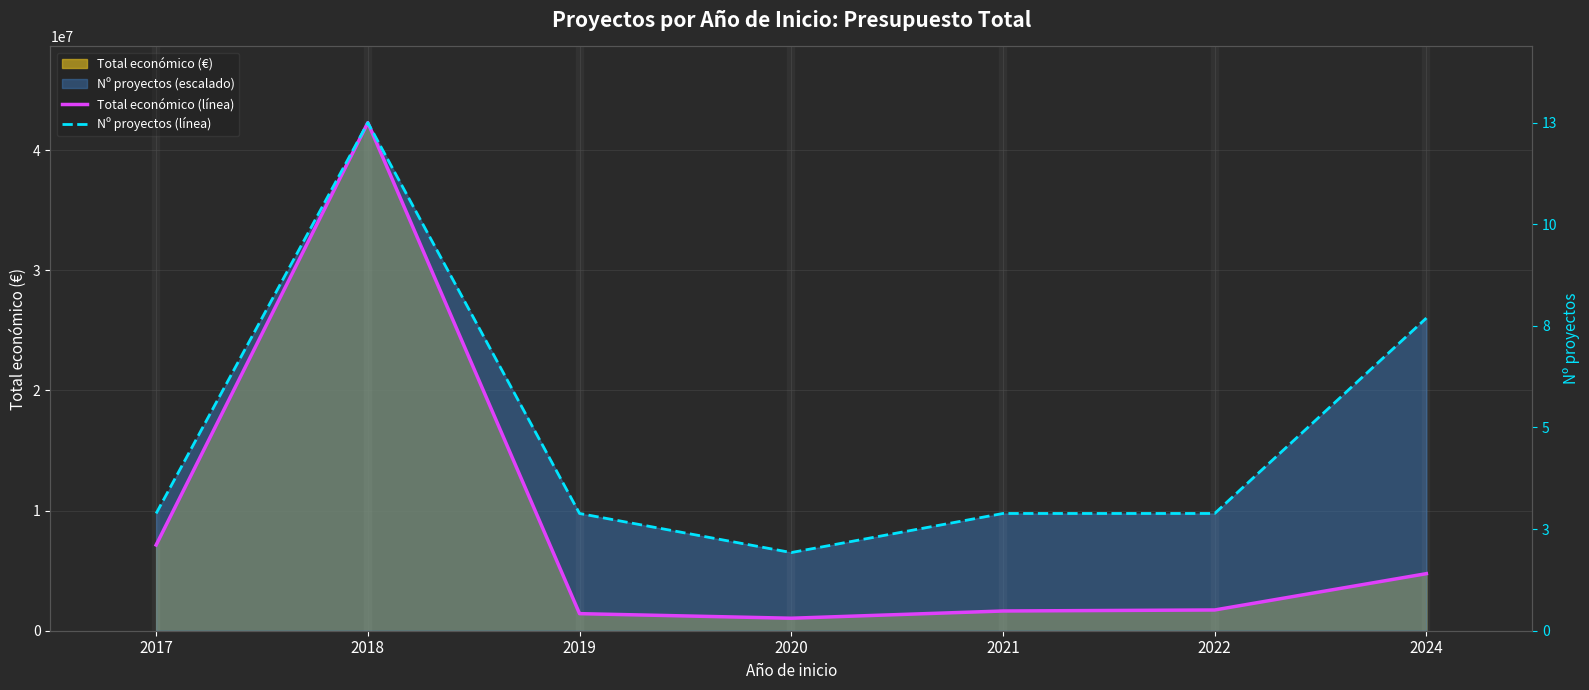

How many lines are shown in the chart?

2